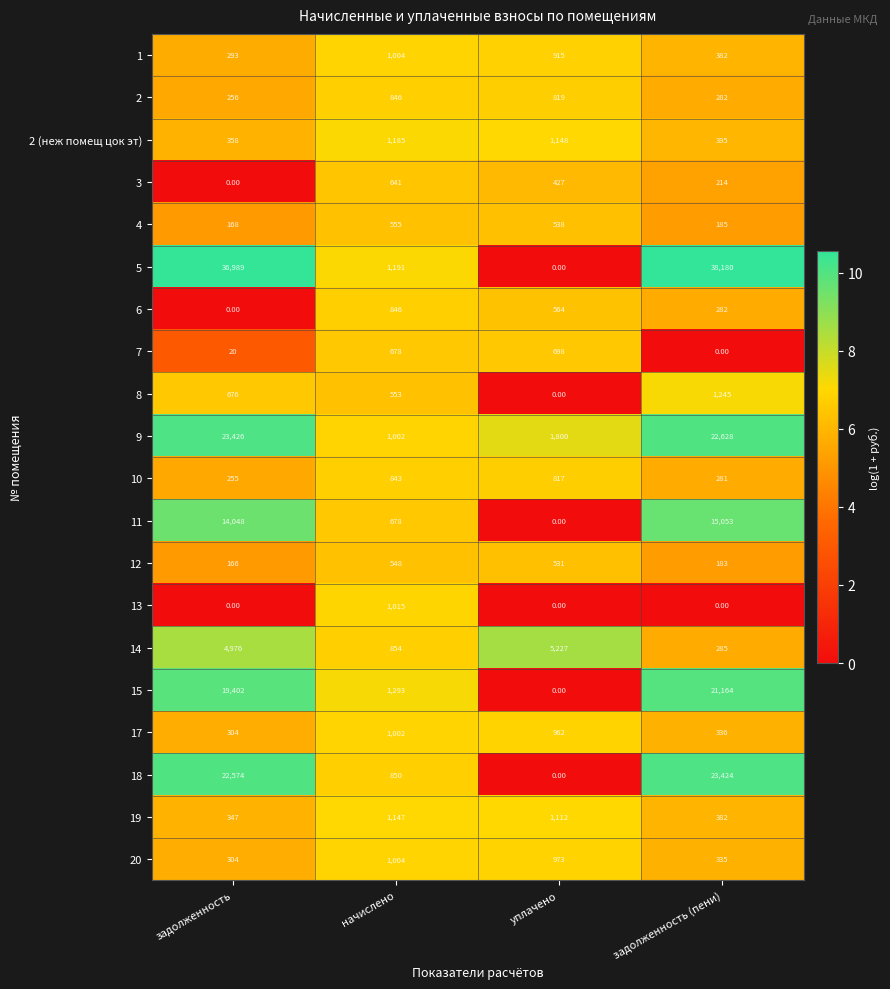

At which label does 4 reach its minimum?

задолженность